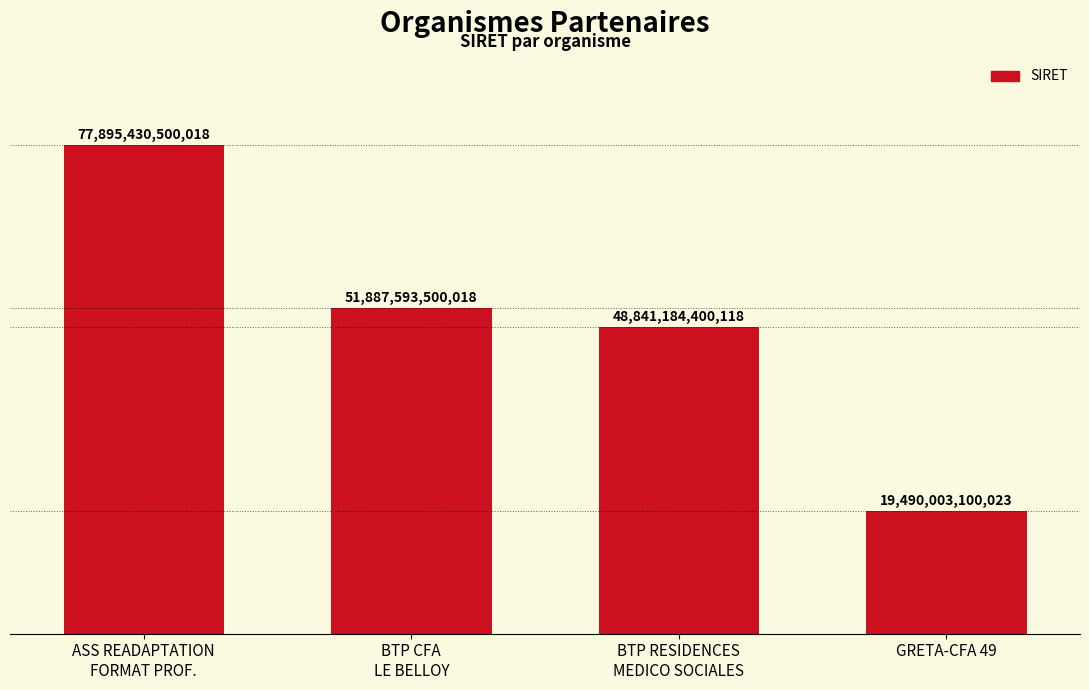

What is the difference between the maximum and second lowest values?

29054246099900